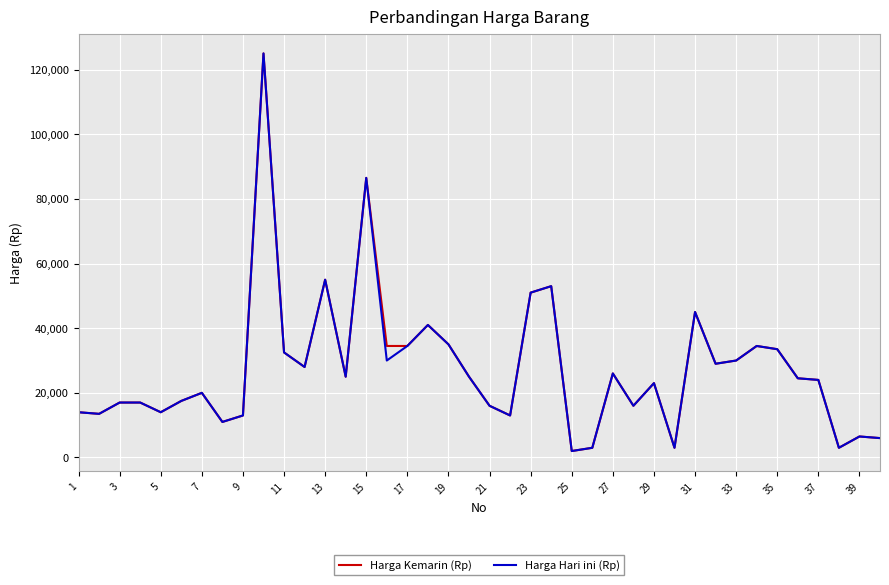

What is the greatest value displayed?

125000